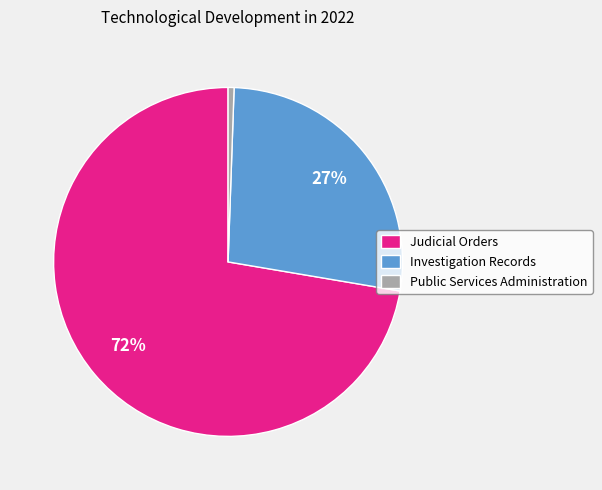

Count the number of slices in the pie.

3